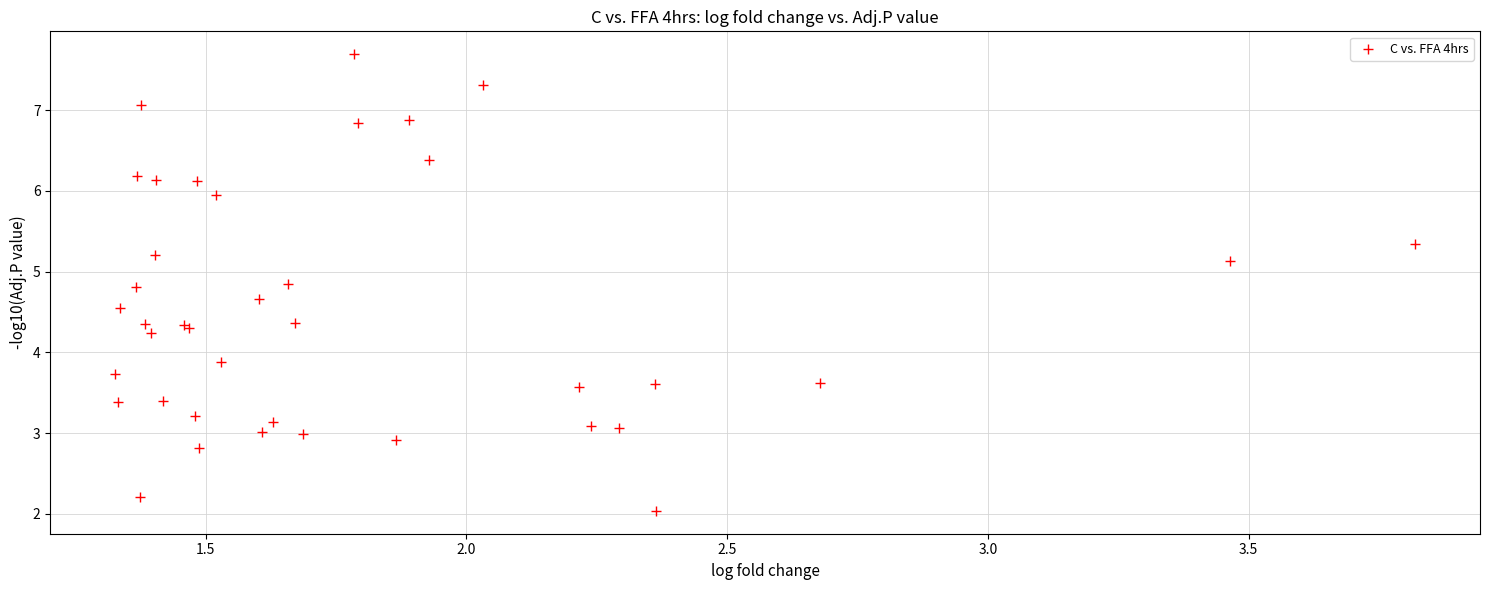

What Y value in the scatter plot is closest to 4?

3.9